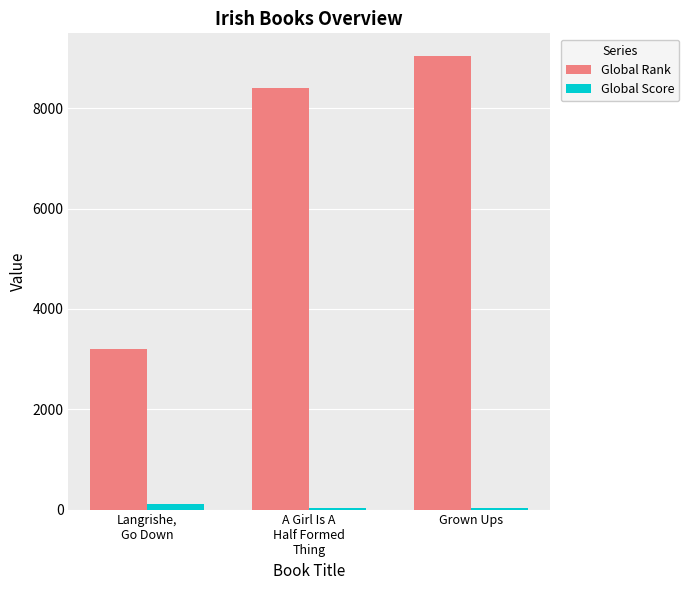

What is the minimum value shown in the chart?

32